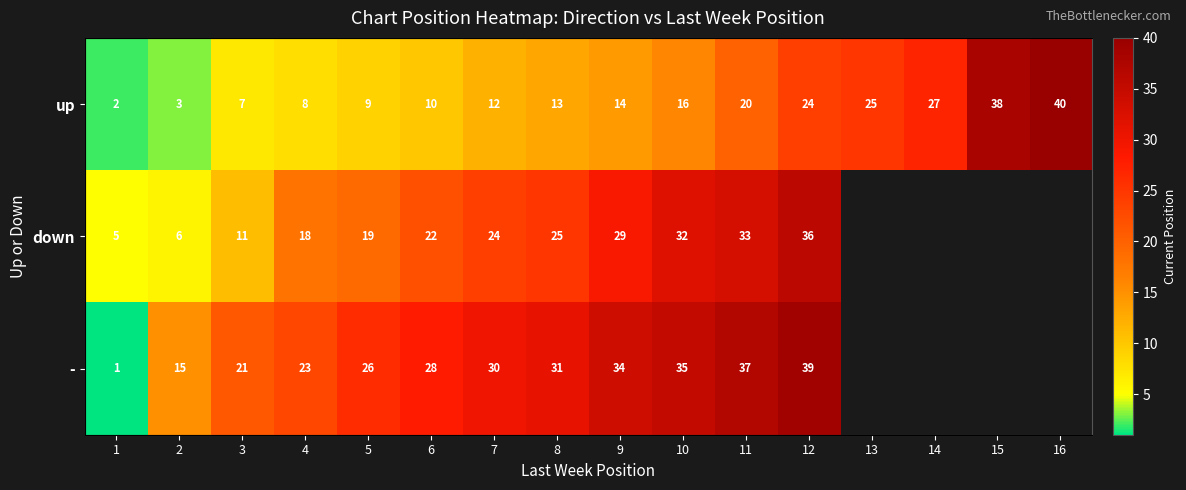

How many data points in up are above 14?

7